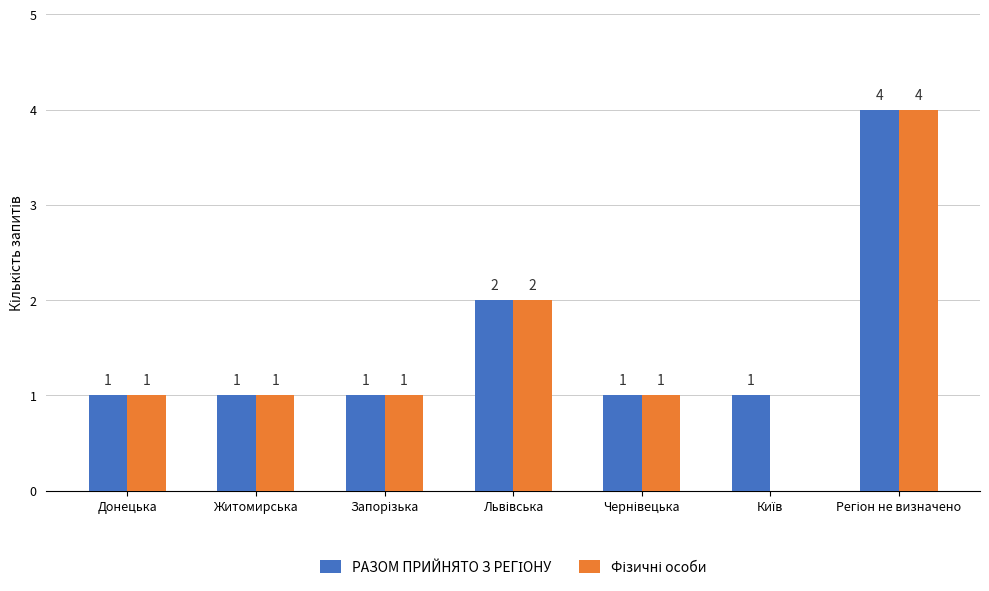

What is the greatest value displayed?

4